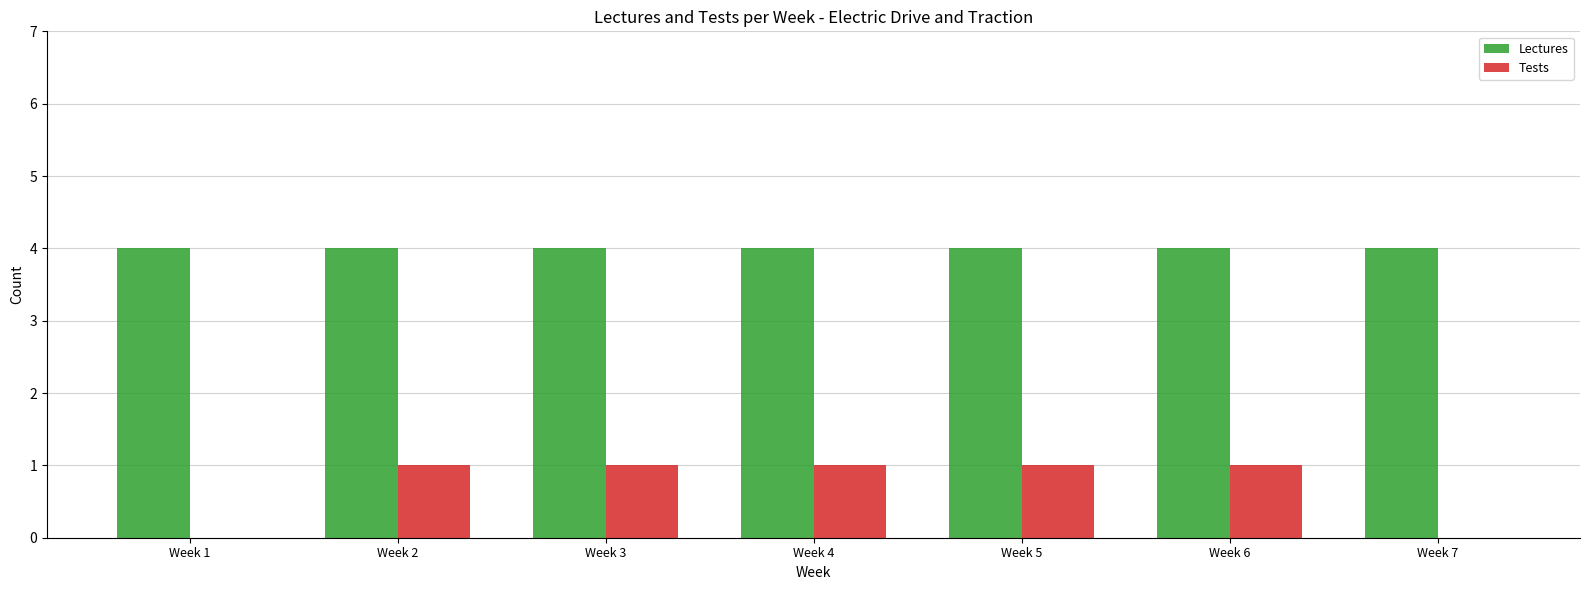

Are the bars grouped side by side (vs. stacked)?

Yes